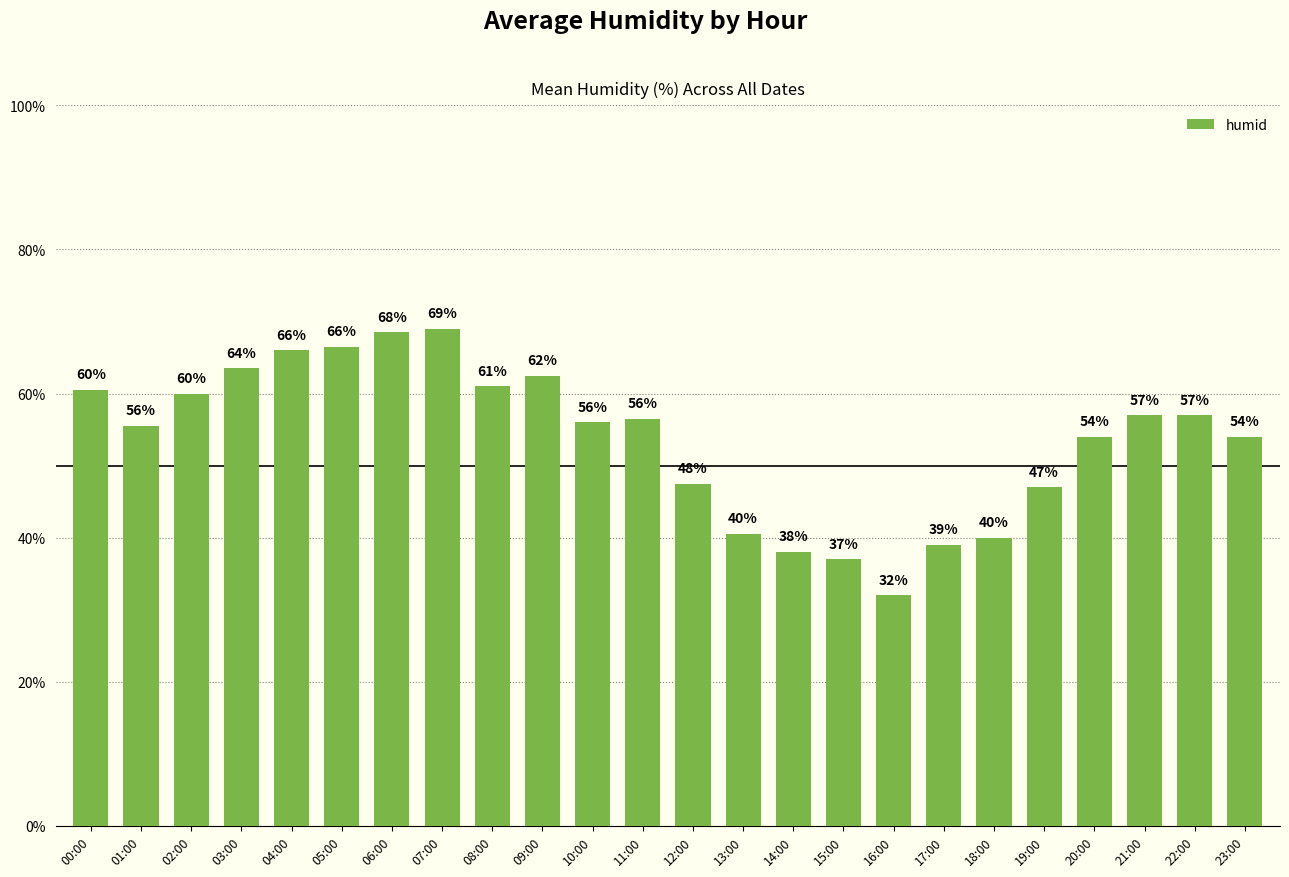

The value at 23:00 is 34.0. True or false?

False